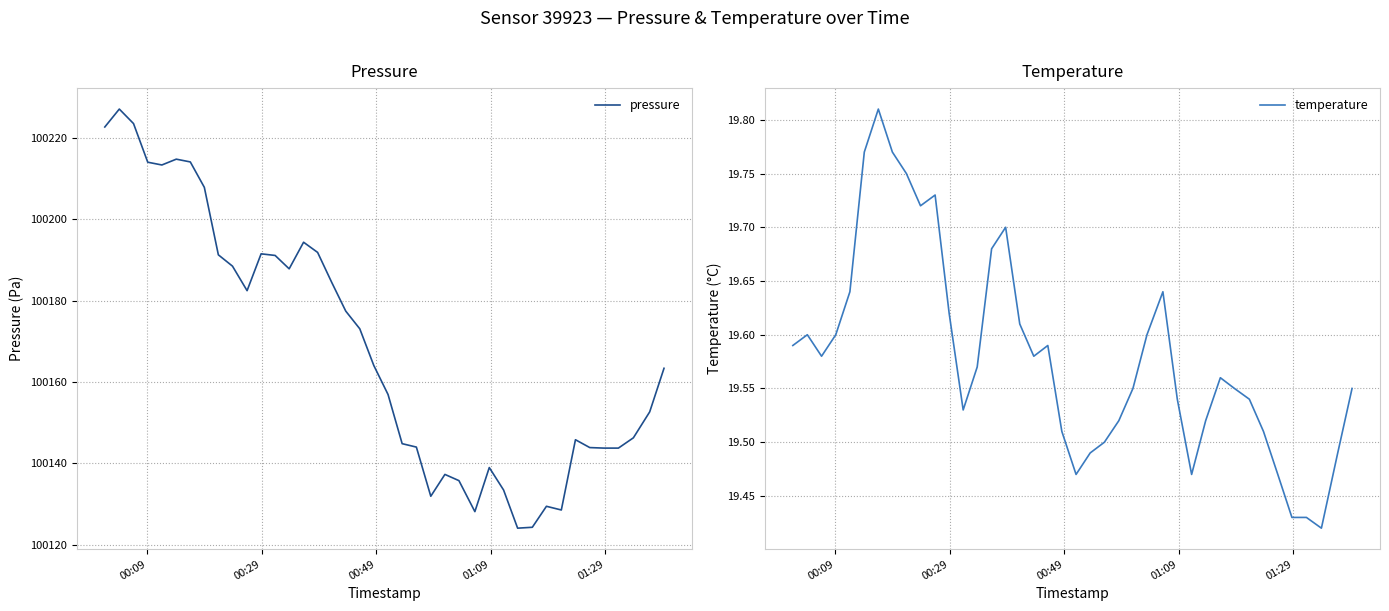

What is the minimum value for pressure?

100124.1